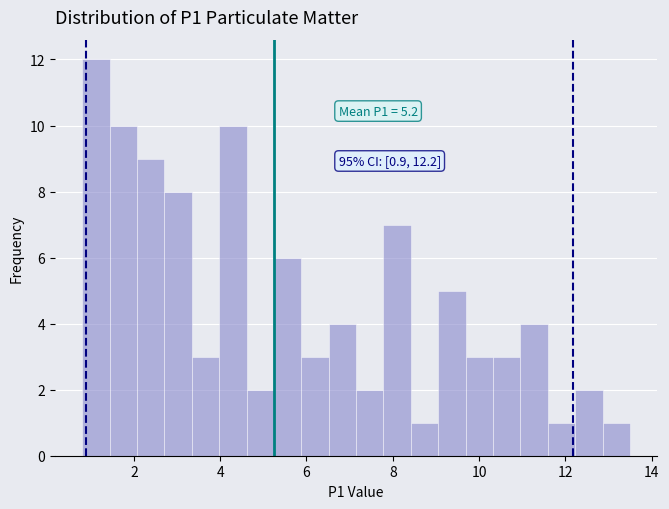

Around what value on the x-axis is the tallest bar? Give the approximate position of its centre, as read against the axis.

1.2